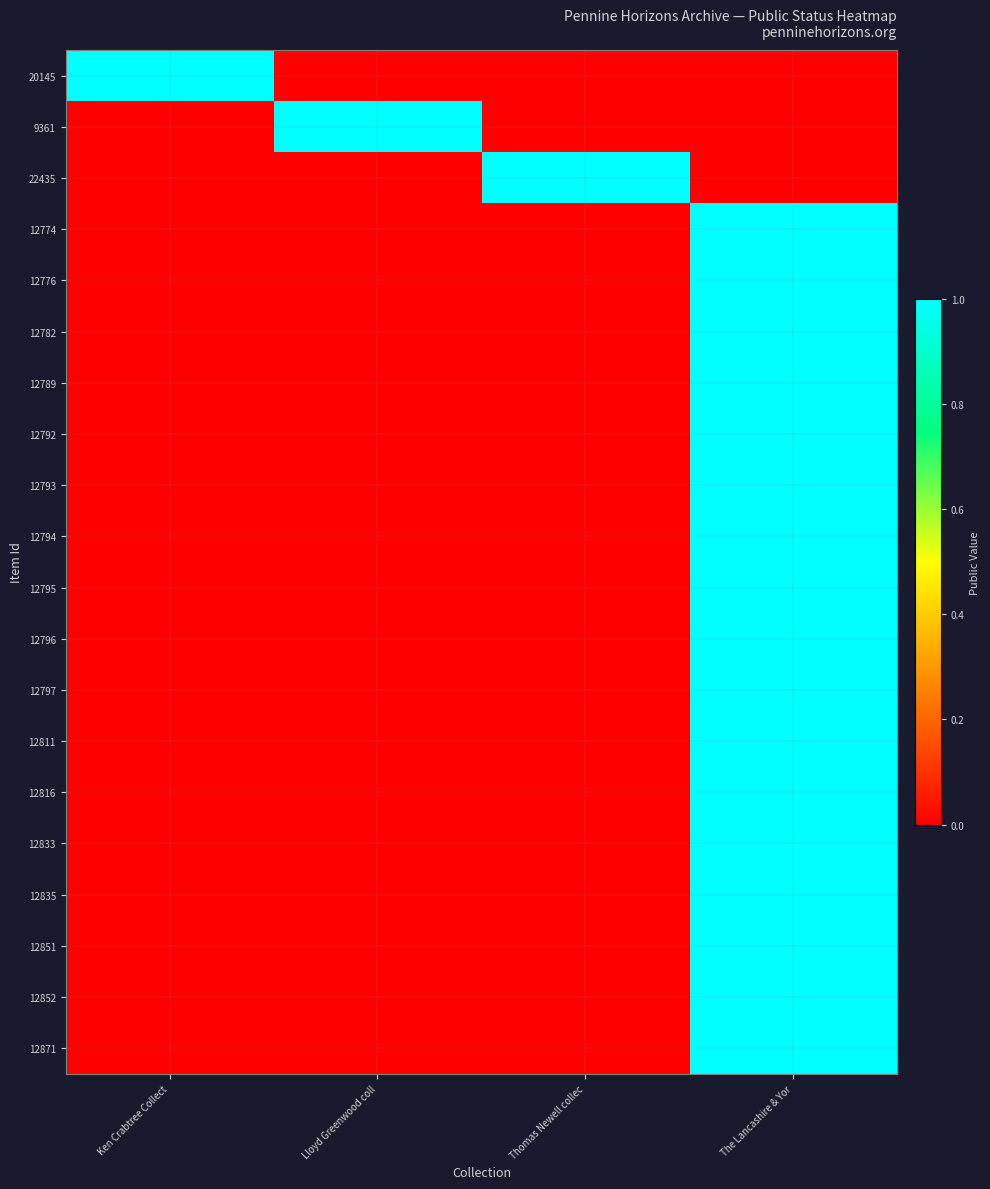

Reading left to right, what are all the values shown in this chart?

20145: Ken Crabtree Collect=1	Lloyd Greenwood coll=0	Thomas Newell collec=0	The Lancashire & Yor=0
9361: Ken Crabtree Collect=0	Lloyd Greenwood coll=1	Thomas Newell collec=0	The Lancashire & Yor=0
22435: Ken Crabtree Collect=0	Lloyd Greenwood coll=0	Thomas Newell collec=1	The Lancashire & Yor=0
12774: Ken Crabtree Collect=0	Lloyd Greenwood coll=0	Thomas Newell collec=0	The Lancashire & Yor=1
12776: Ken Crabtree Collect=0	Lloyd Greenwood coll=0	Thomas Newell collec=0	The Lancashire & Yor=1
12782: Ken Crabtree Collect=0	Lloyd Greenwood coll=0	Thomas Newell collec=0	The Lancashire & Yor=1
12789: Ken Crabtree Collect=0	Lloyd Greenwood coll=0	Thomas Newell collec=0	The Lancashire & Yor=1
12792: Ken Crabtree Collect=0	Lloyd Greenwood coll=0	Thomas Newell collec=0	The Lancashire & Yor=1
12793: Ken Crabtree Collect=0	Lloyd Greenwood coll=0	Thomas Newell collec=0	The Lancashire & Yor=1
12794: Ken Crabtree Collect=0	Lloyd Greenwood coll=0	Thomas Newell collec=0	The Lancashire & Yor=1
12795: Ken Crabtree Collect=0	Lloyd Greenwood coll=0	Thomas Newell collec=0	The Lancashire & Yor=1
12796: Ken Crabtree Collect=0	Lloyd Greenwood coll=0	Thomas Newell collec=0	The Lancashire & Yor=1
12797: Ken Crabtree Collect=0	Lloyd Greenwood coll=0	Thomas Newell collec=0	The Lancashire & Yor=1
12811: Ken Crabtree Collect=0	Lloyd Greenwood coll=0	Thomas Newell collec=0	The Lancashire & Yor=1
12816: Ken Crabtree Collect=0	Lloyd Greenwood coll=0	Thomas Newell collec=0	The Lancashire & Yor=1
12833: Ken Crabtree Collect=0	Lloyd Greenwood coll=0	Thomas Newell collec=0	The Lancashire & Yor=1
12835: Ken Crabtree Collect=0	Lloyd Greenwood coll=0	Thomas Newell collec=0	The Lancashire & Yor=1
12851: Ken Crabtree Collect=0	Lloyd Greenwood coll=0	Thomas Newell collec=0	The Lancashire & Yor=1
12852: Ken Crabtree Collect=0	Lloyd Greenwood coll=0	Thomas Newell collec=0	The Lancashire & Yor=1
12871: Ken Crabtree Collect=0	Lloyd Greenwood coll=0	Thomas Newell collec=0	The Lancashire & Yor=1